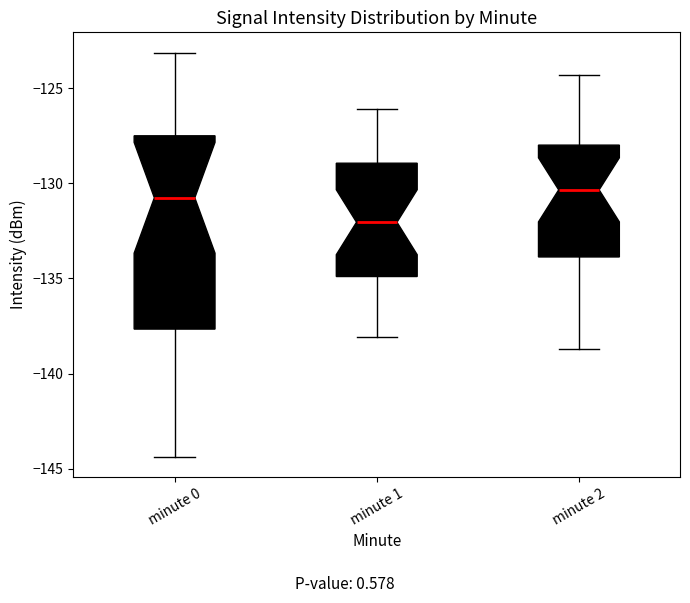

Reading left to right, read every box against the y-axis: the position of its median line, the range the box covers, and the ends of its whiskers. The values are not printed on the chart, so give them approximately, as read against the axis.

minute 0: median -131.0, box -137.5 to -127.5, whiskers -144.5 to -123.0
minute 1: median -132.0, box -135.0 to -129.0, whiskers -138.0 to -126.0
minute 2: median -130.5, box -134.0 to -128.0, whiskers -138.5 to -124.5